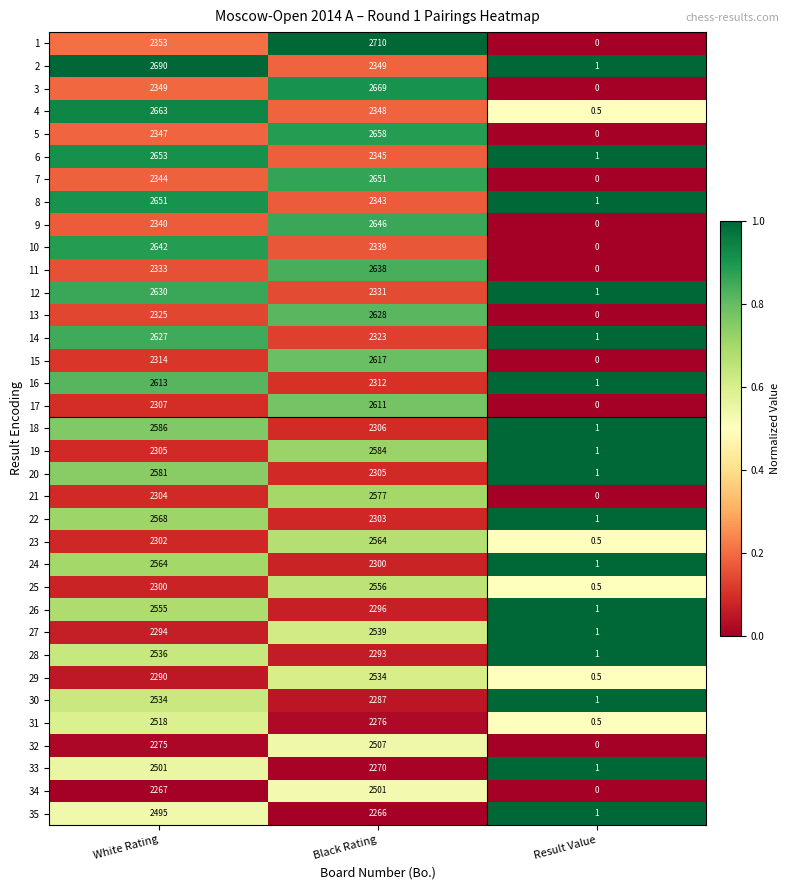

At how many categories does at least one series exceed 0?

3